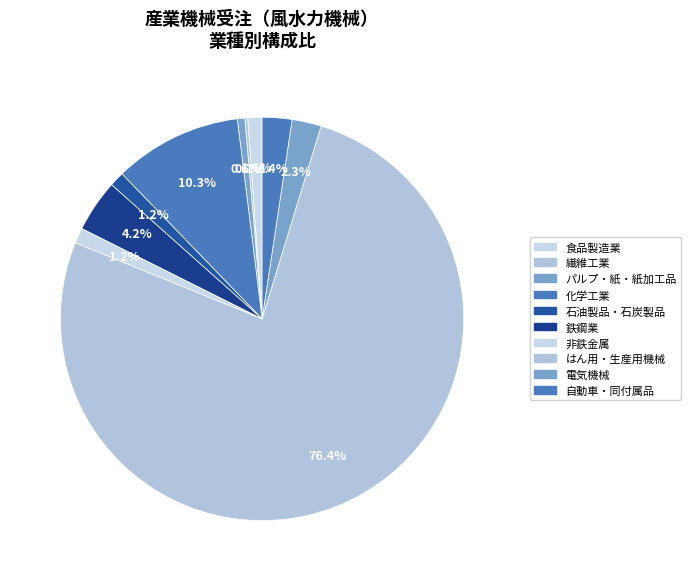

What is the smallest slice in the pie chart?

繊維工業